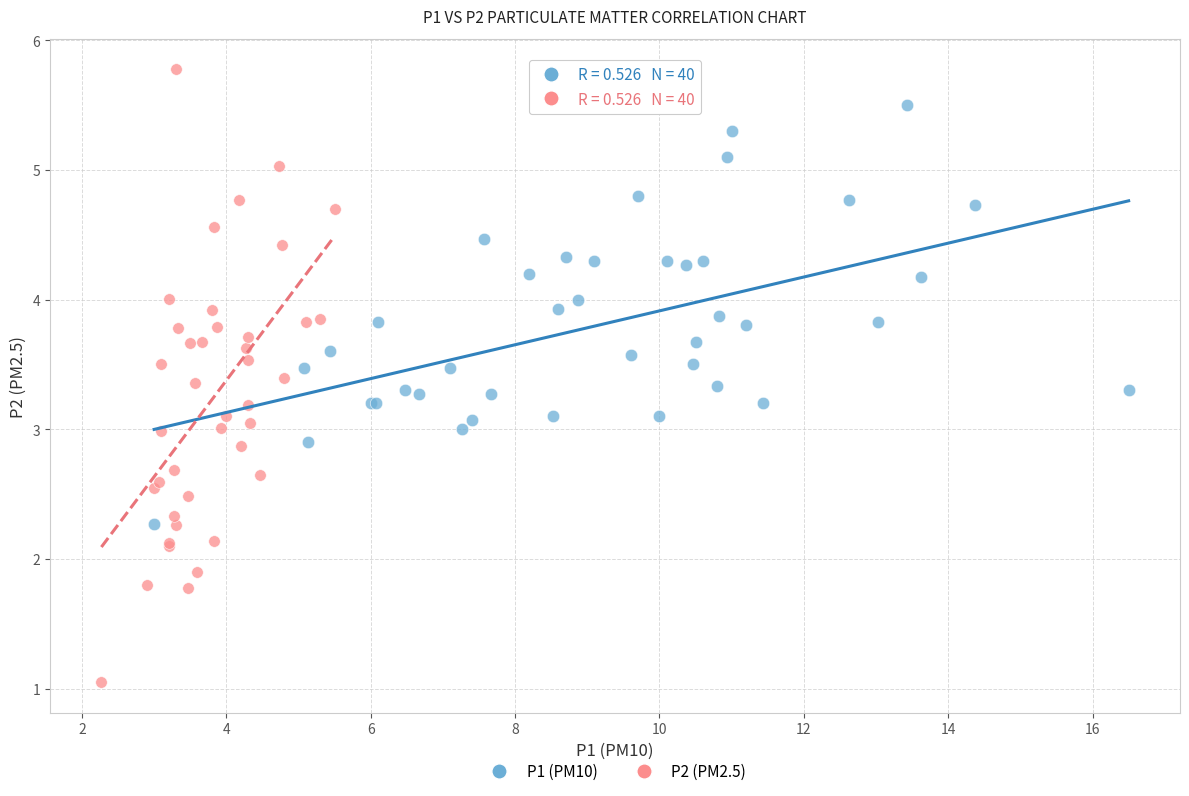

Which series contains the lowest Y value?

P2 (PM2.5)